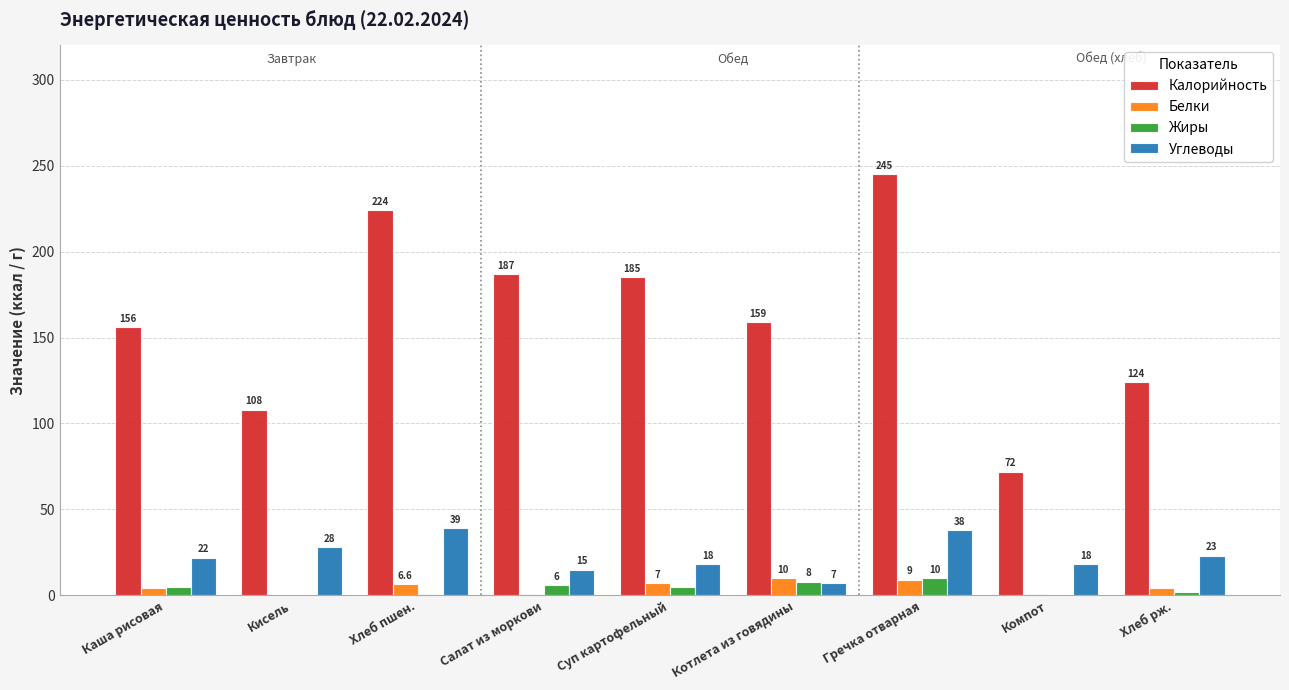

Which series has the largest total across all categories?

Калорийность